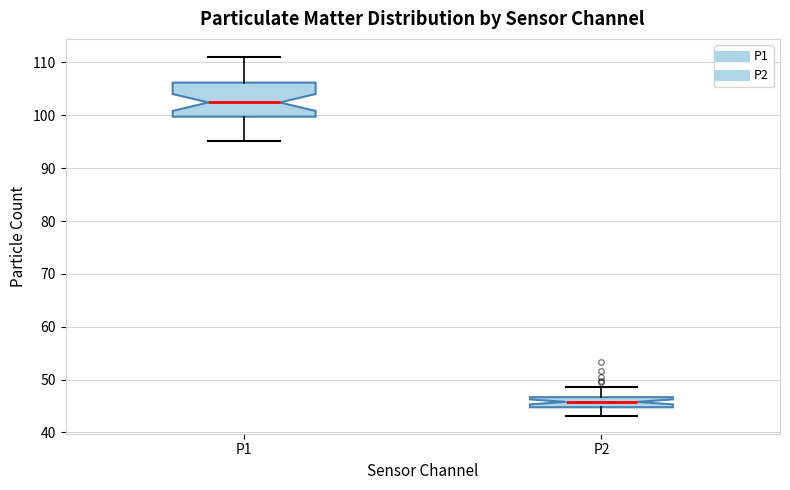

Which box's median line is the lowest?

P2